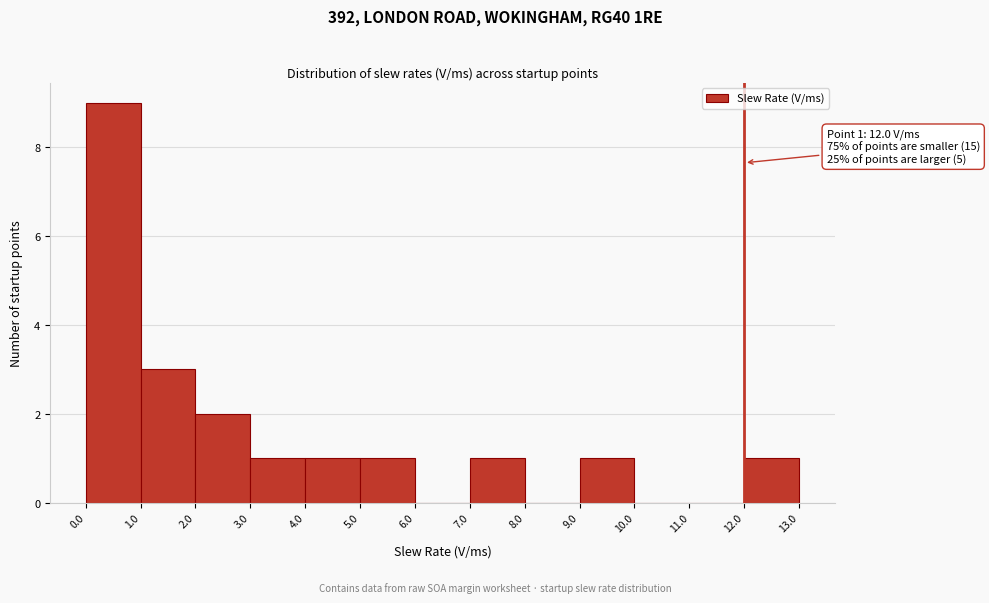

Over which range of the x-axis is the bar tallest?

0.0 to 1.0